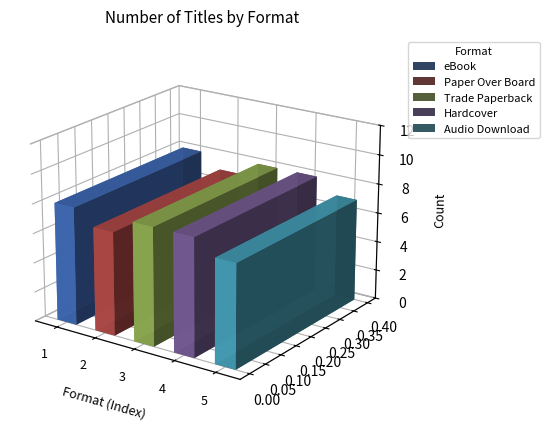

How many series are shown in this chart?

5